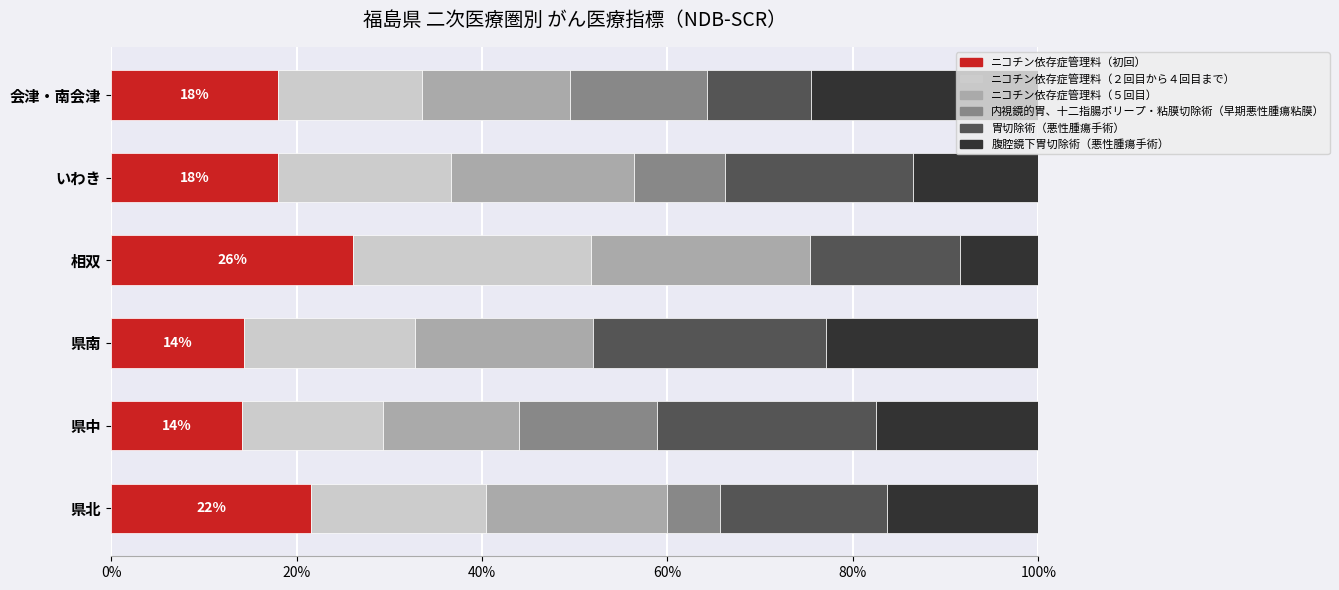

What is the total value across all series at 会津・南会津?

100.0